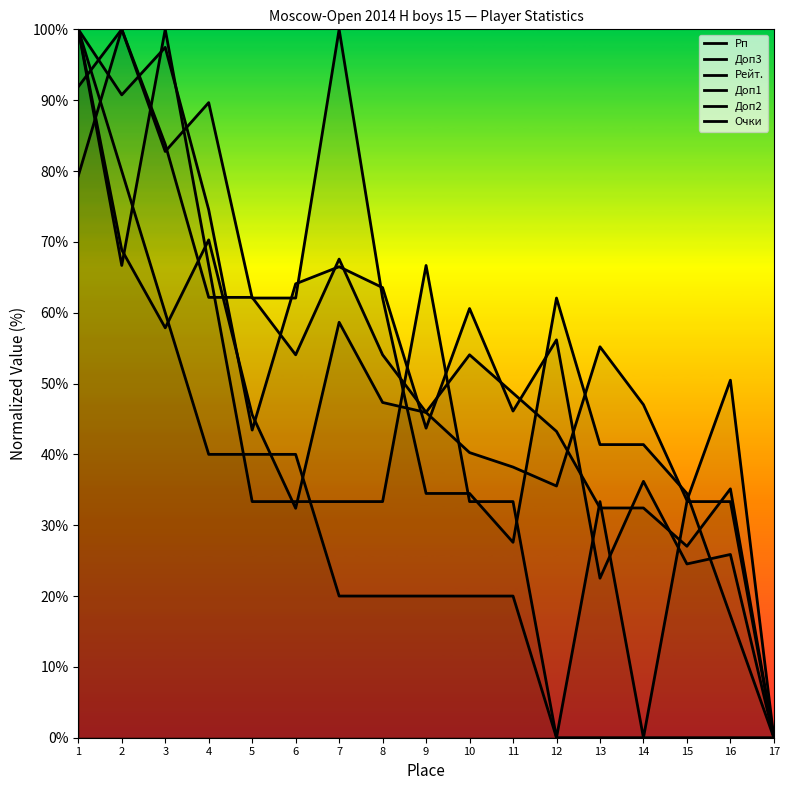

Is the value of Рп at 13 greater than the value of Доп2 at 14?

Yes